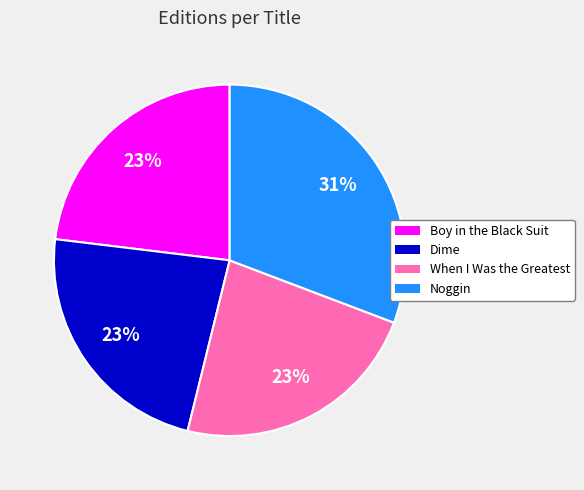

Between Noggin and Boy in the Black Suit, which is larger?

Noggin